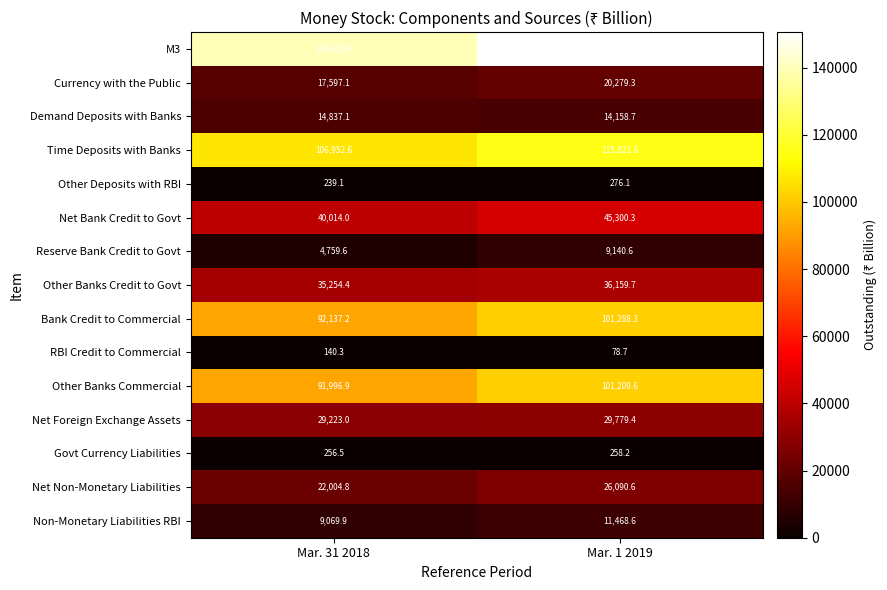

What is the lowest value of the Other Deposits with RBI series?

239.1